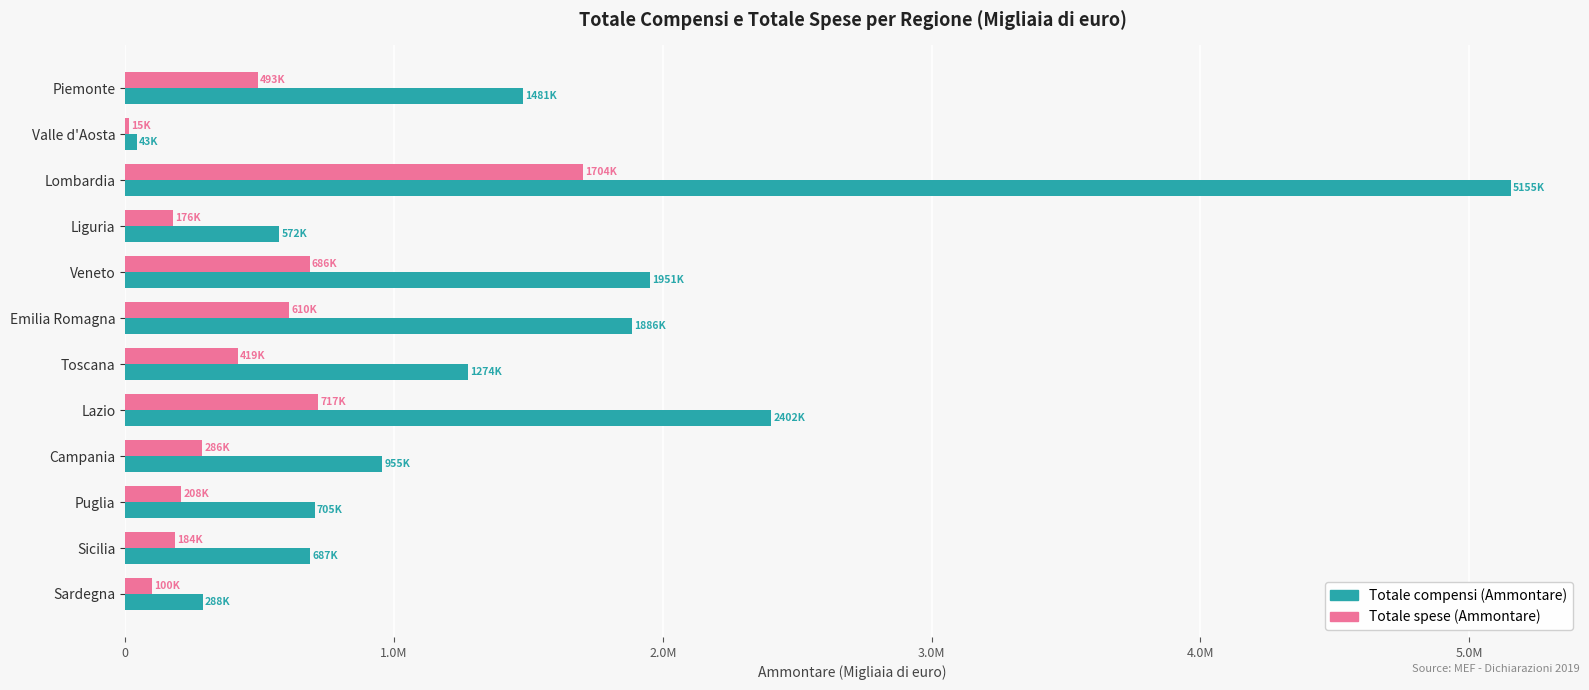

What are all the series names shown in the legend?

Totale compensi (Ammontare), Totale spese (Ammontare)